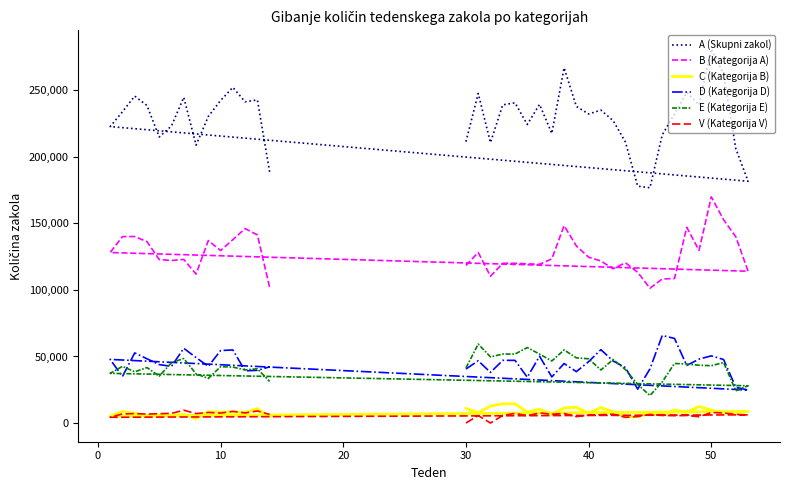

What are all the series names shown in the legend?

A (Skupni zakol), B (Kategorija A), C (Kategorija B), D (Kategorija D), E (Kategorija E), V (Kategorija V)